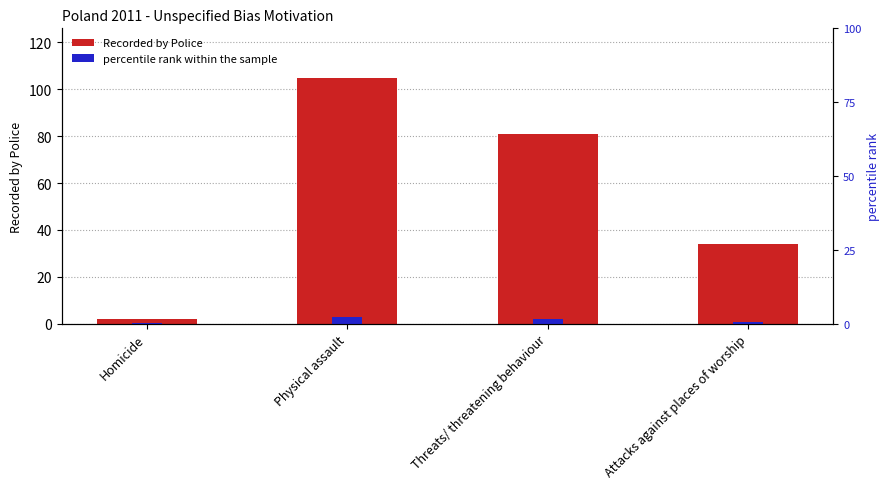

True or false: Recorded by Police has a value of 105.0 at Physical assault.

True